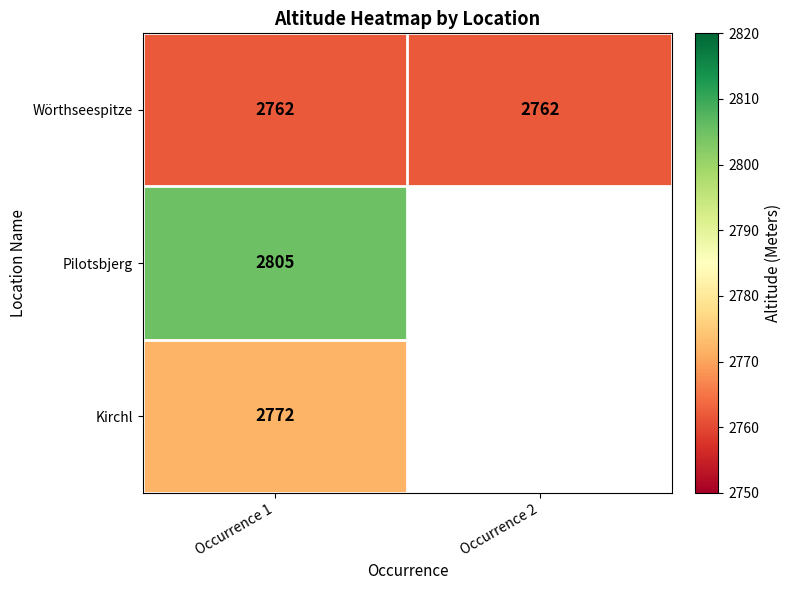

What is the sum of the Wörthseespitze values at Occurrence 1 and Occurrence 2?

5524